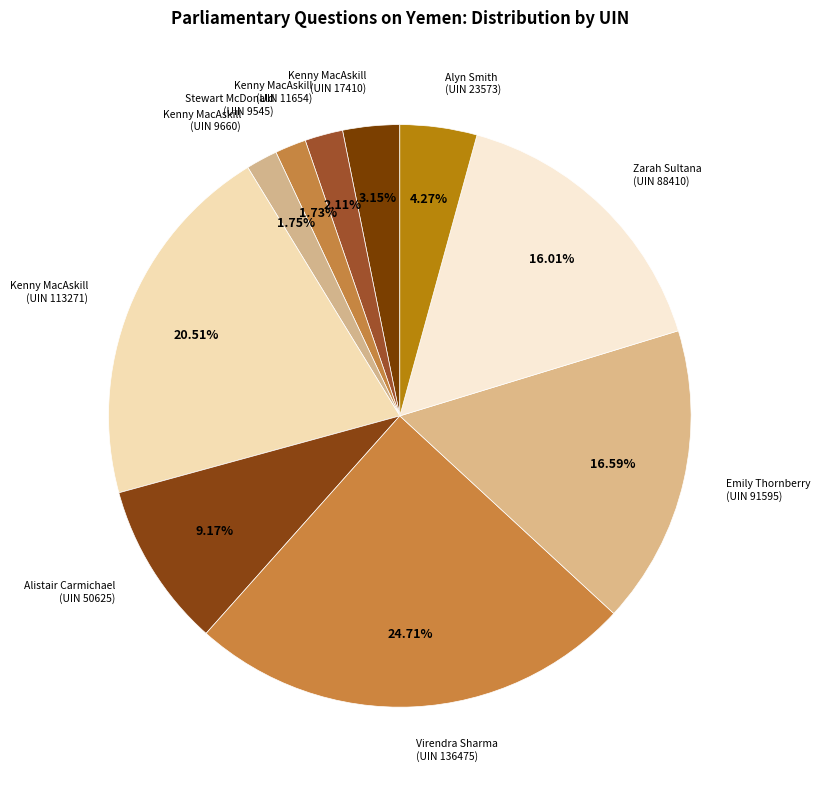

Which category has the biggest portion of the pie?

Virendra Sharma (UIN 136475)